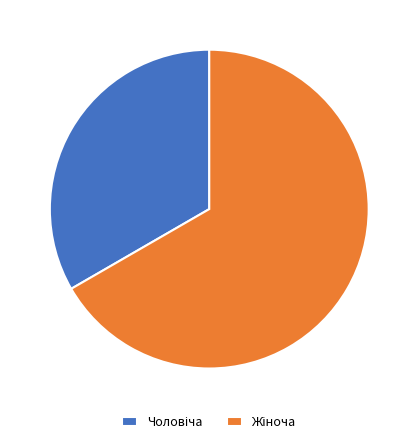

Does any single category account for the majority?

Yes